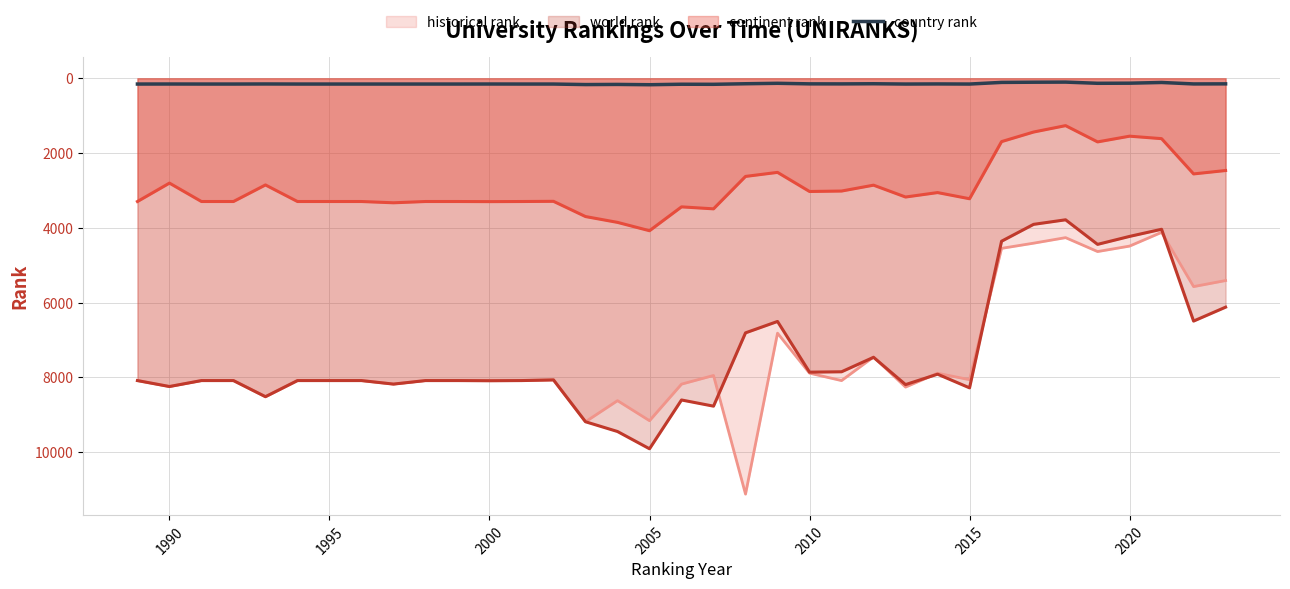

Rank the series by their maximum value, from highest to lowest.

historical rank, world rank, continent rank, country rank